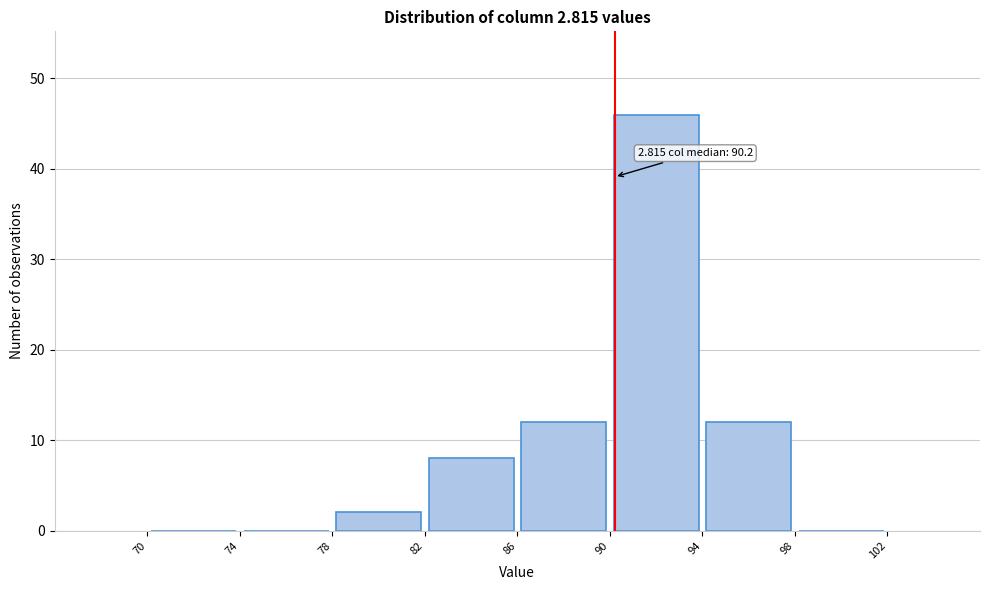

Over which range of the x-axis is the bar tallest?

90 to 94